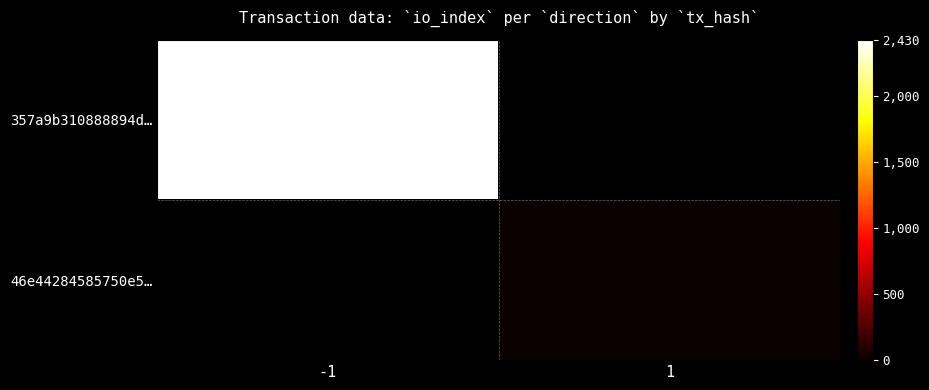

Is the value of 357a9b310888894d… at 1 greater than the value of 46e44284585750e5… at -1?

No